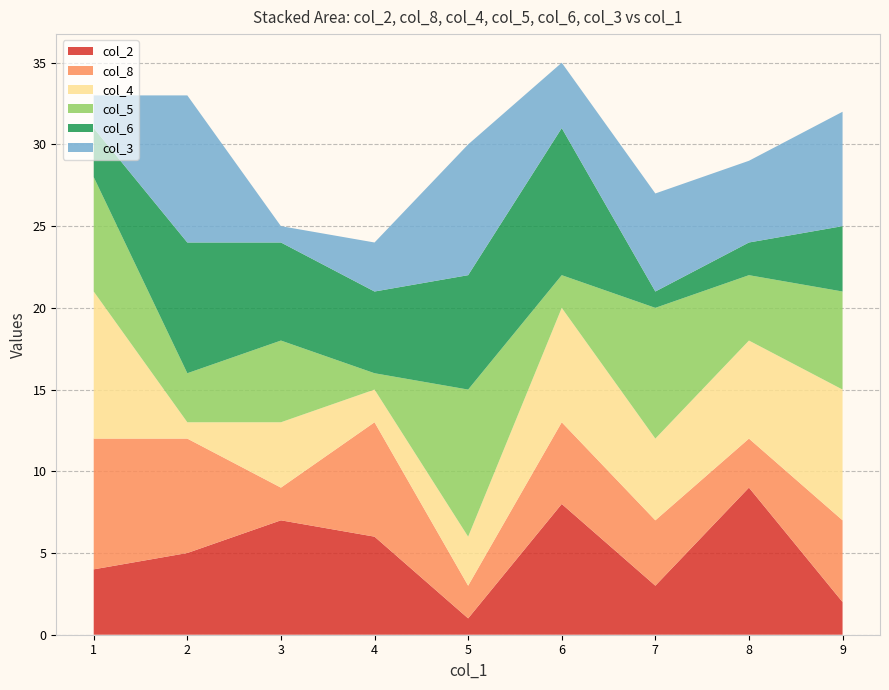

The col_2 series shows 8 at 6. True or false?

True